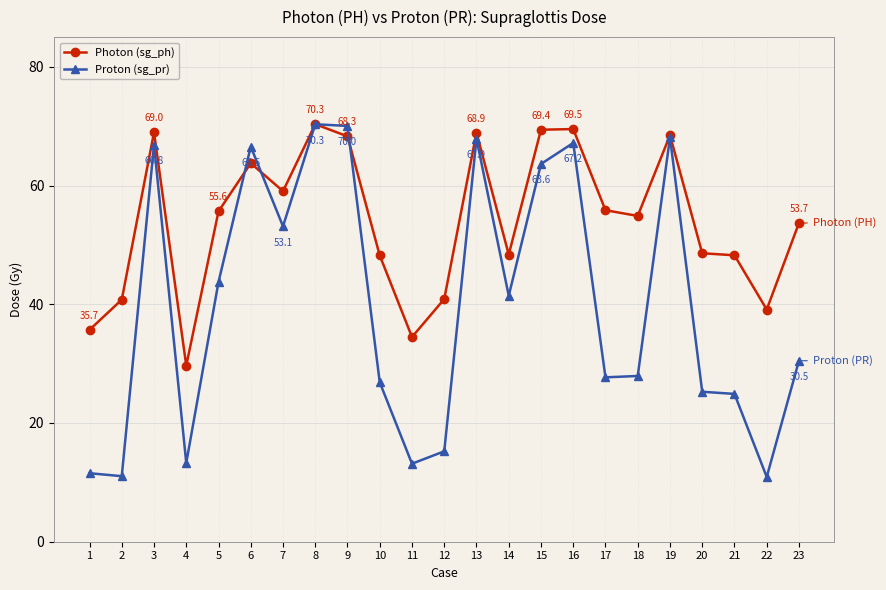

At which label does Proton (sg_pr) first exceed 30?

3